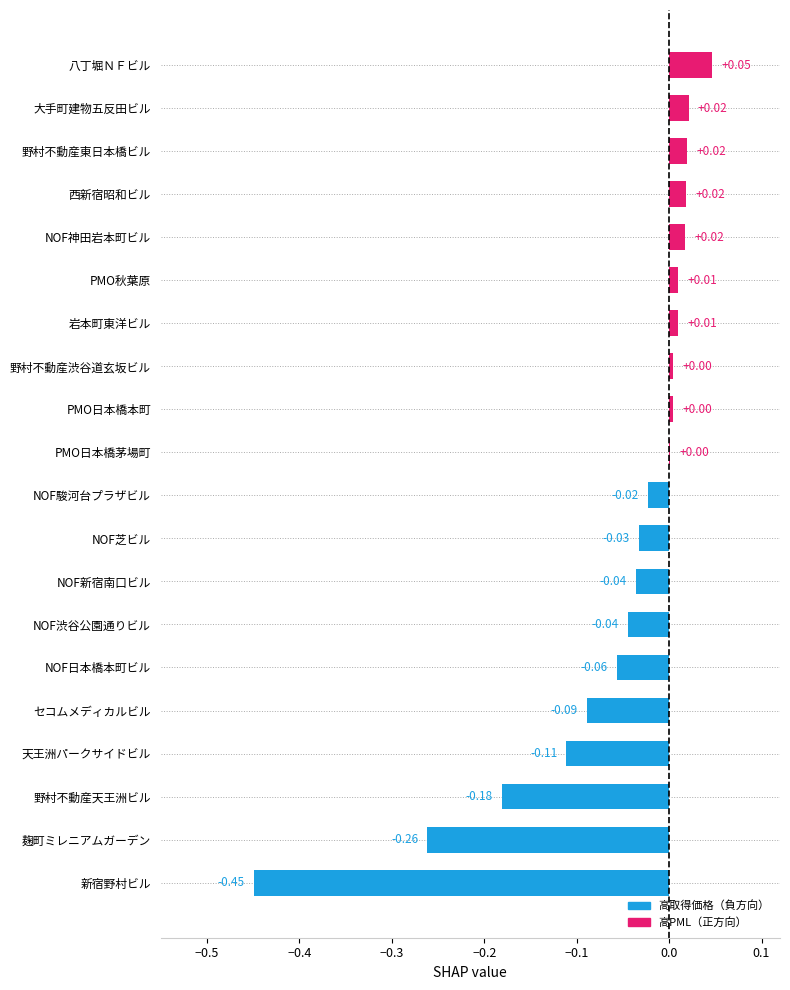

Which label corresponds to the largest value in the chart?

八丁堀ＮＦビル